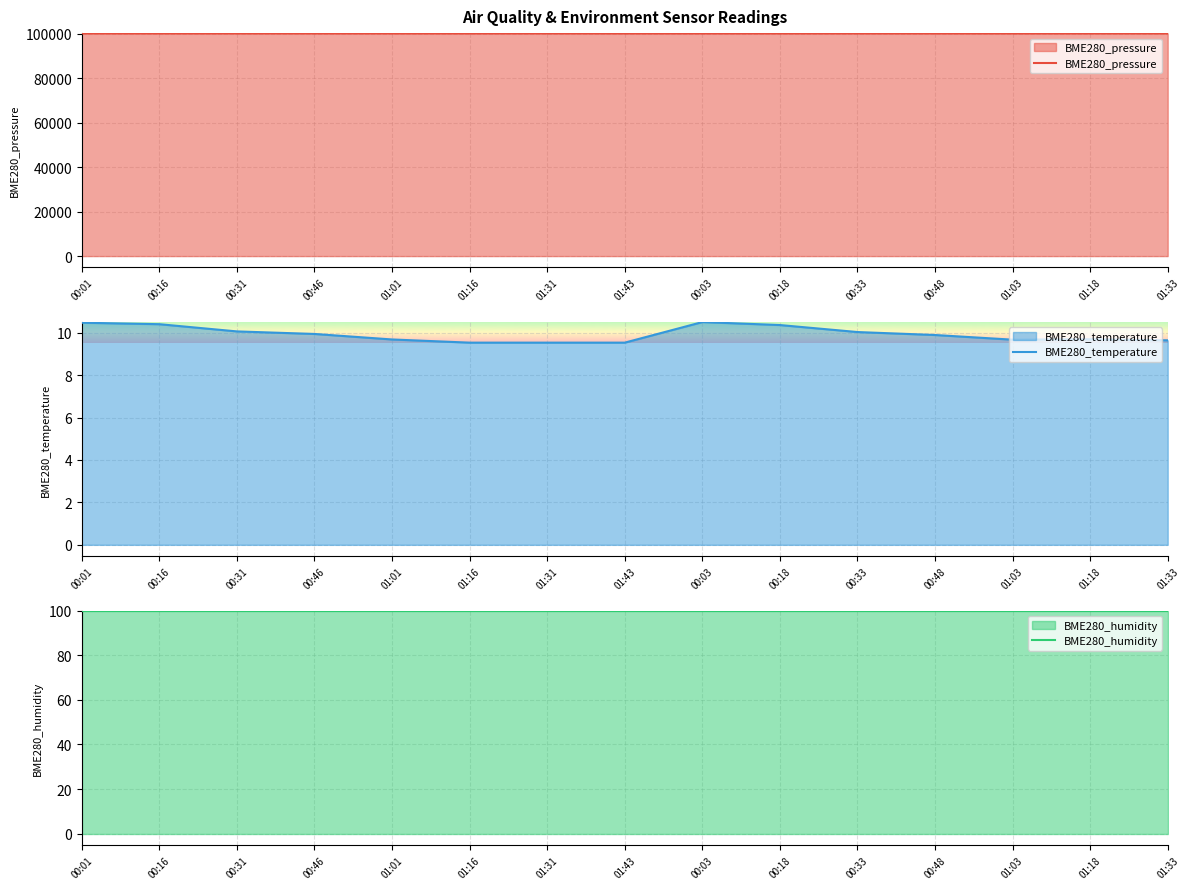

What is the value of the BME280_temperature point at the 14th from the left?

9.7